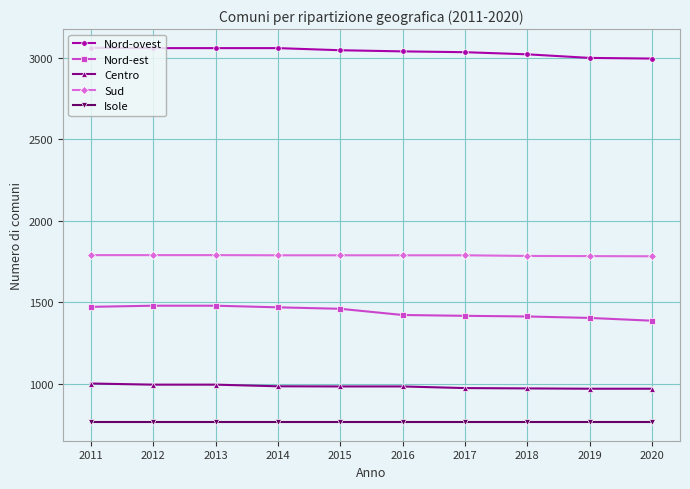

What are all the series names shown in the legend?

Nord-ovest, Nord-est, Centro, Sud, Isole